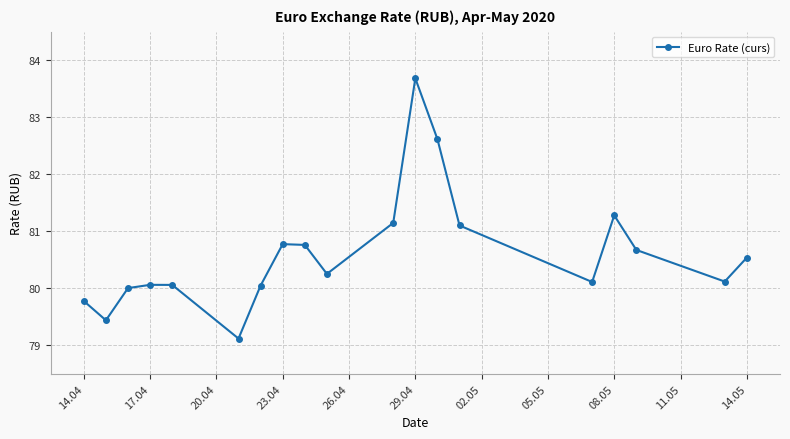

What is the value of the 6th point from the left?

79.1